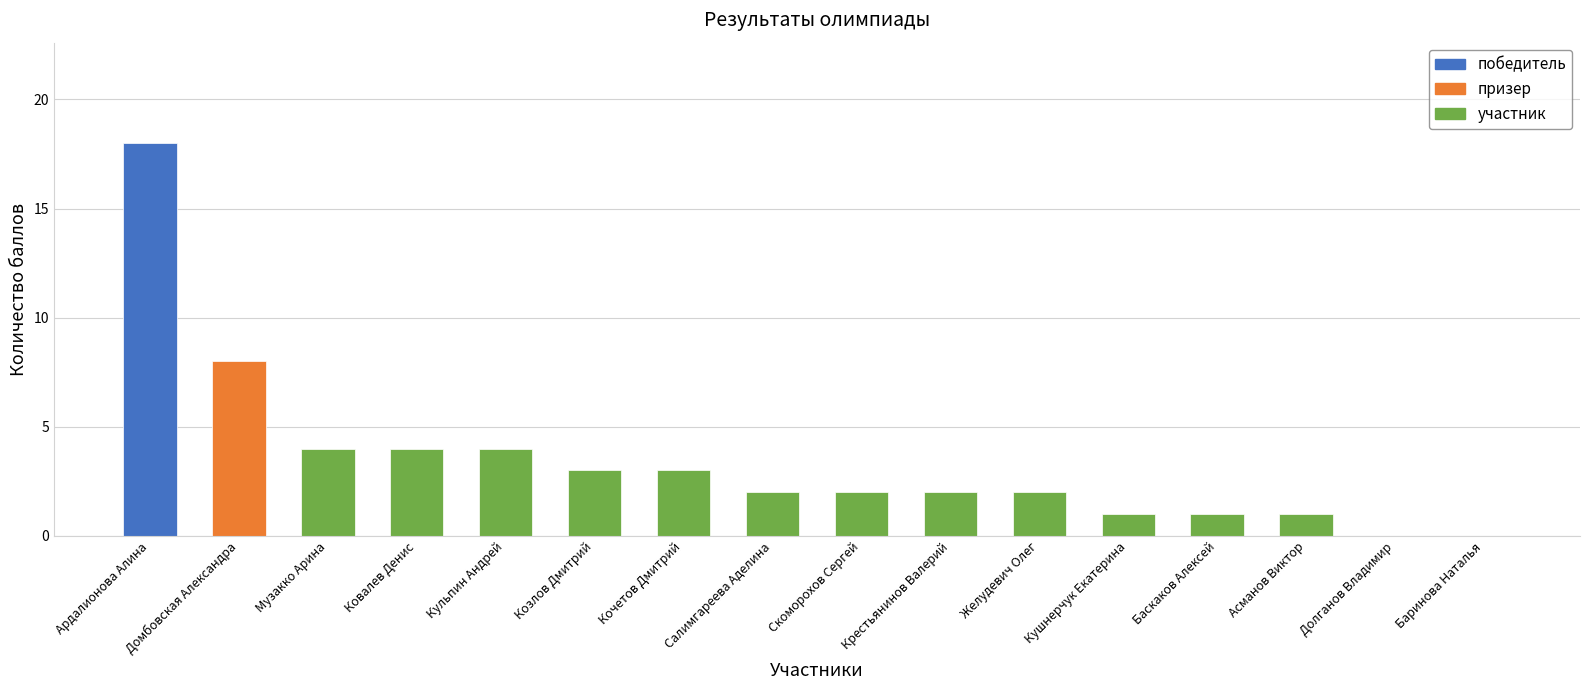

Read the Баллы value at Крестьянинов Валерий.

2